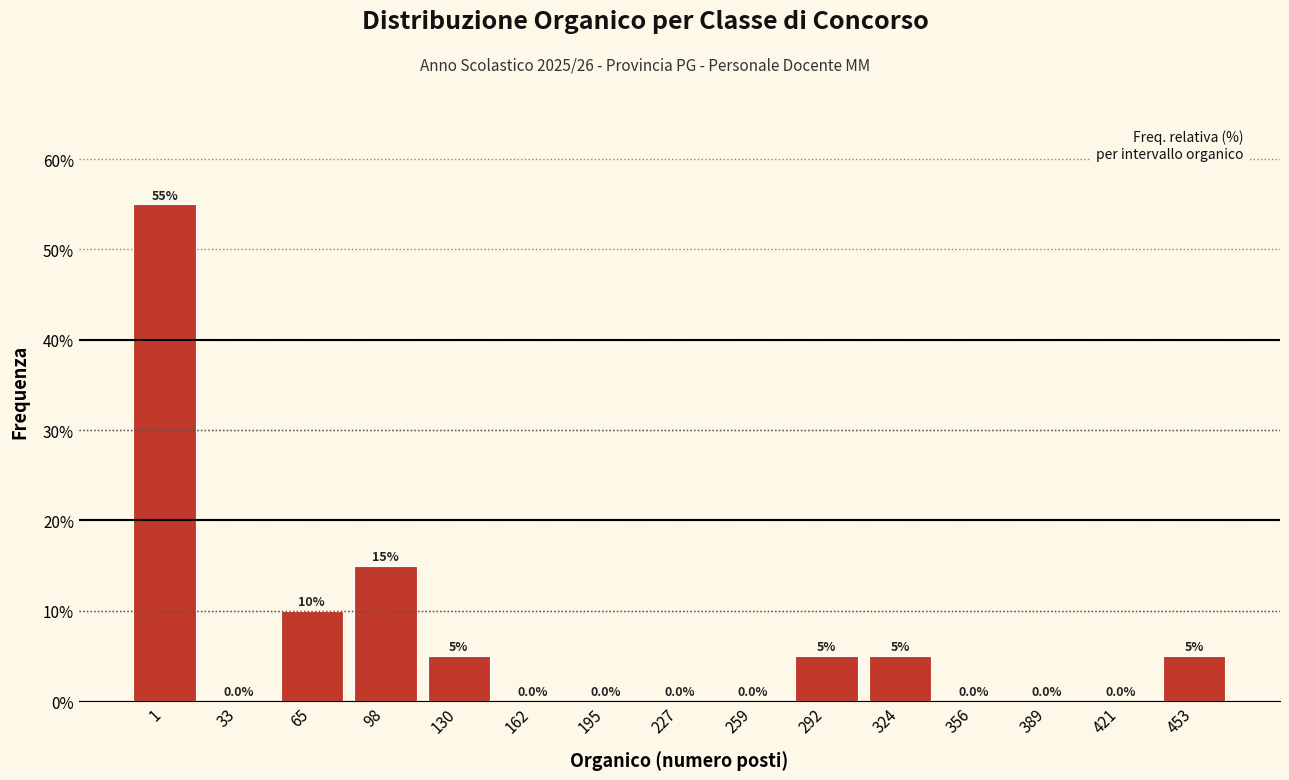

Reading right to left, transcribe all the data shown in this chart.

453=5.0	421=0.0	389=0.0	356=0.0	324=5.0	292=5.0	259=0.0	227=0.0	195=0.0	162=0.0	130=5.0	98=15.0	65=10.0	33=0.0	1=55.0